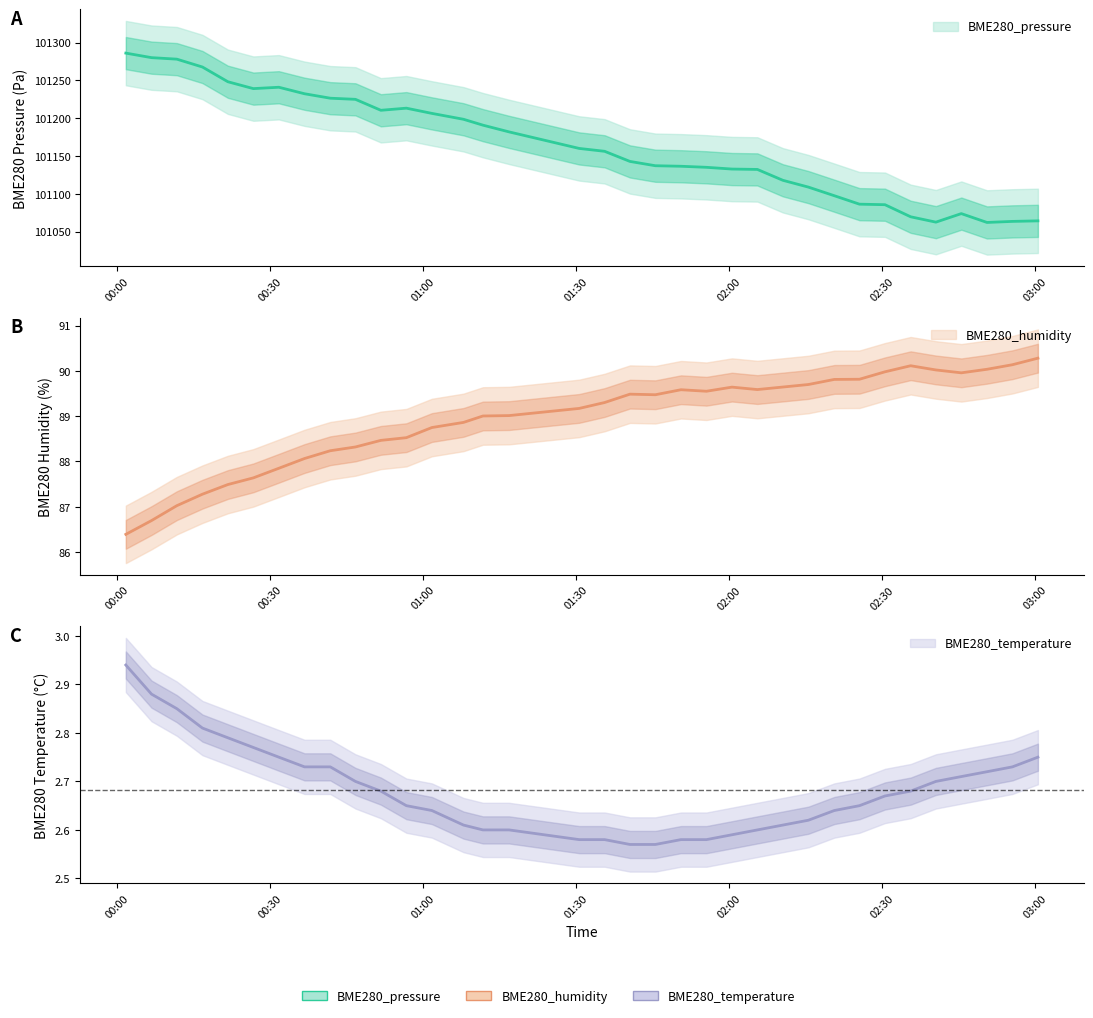

What is the value of the BME280_humidity point at the 18th from the left?

89.3